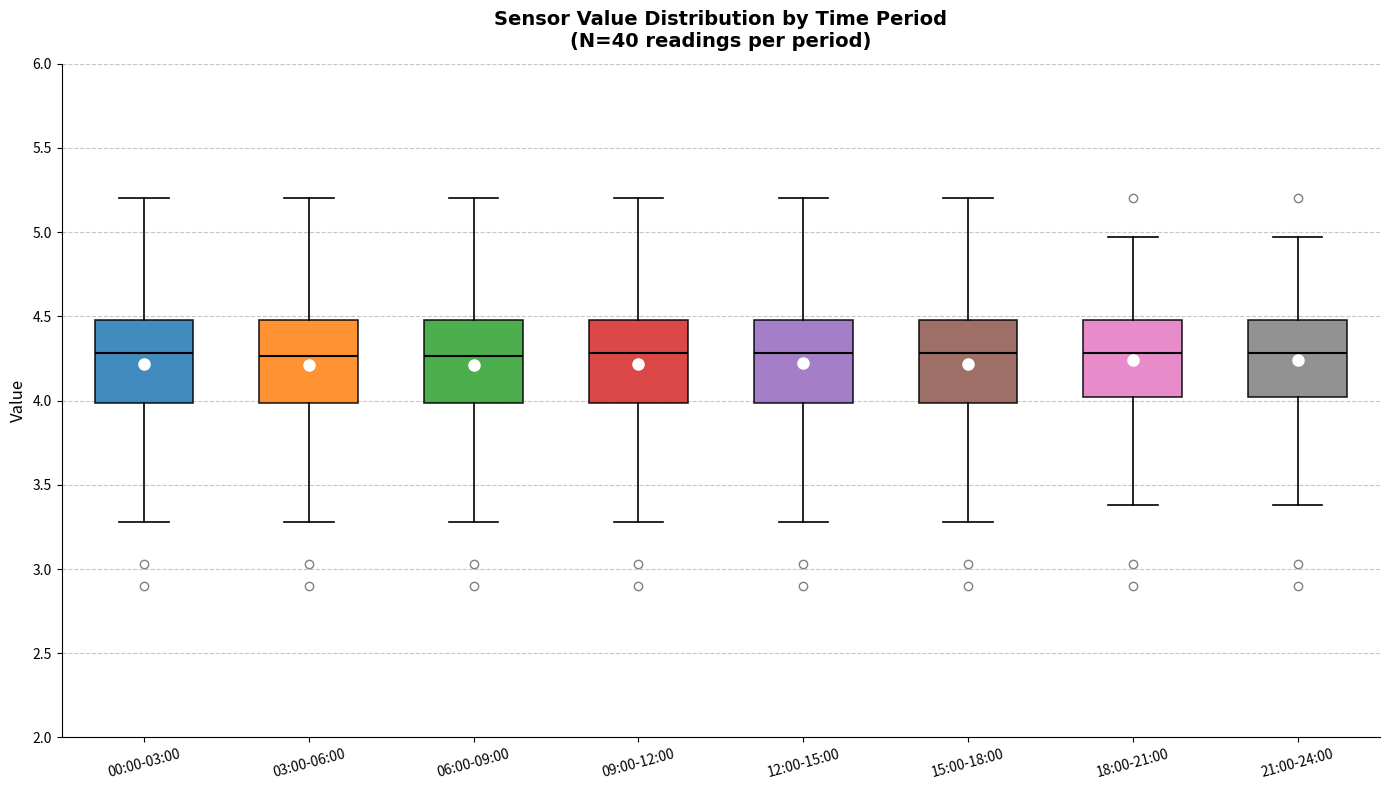

Where does the upper whisker of the box for 15:00-18:00 end on the y-axis? The values are not printed on the chart, so give them approximately, as read against the axis.

5.20